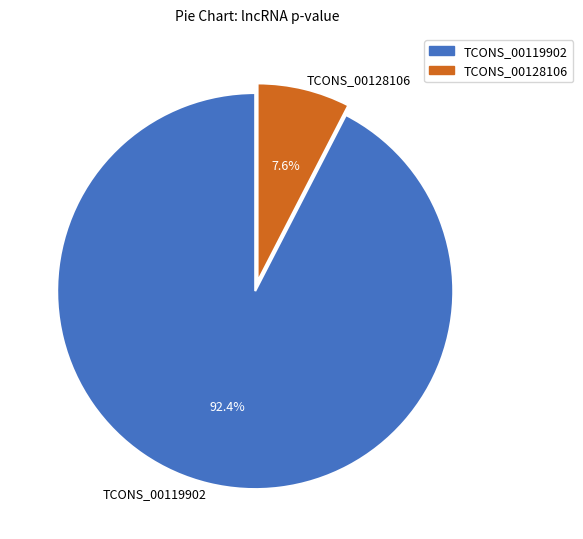

Which category has the biggest portion of the pie?

TCONS_00119902